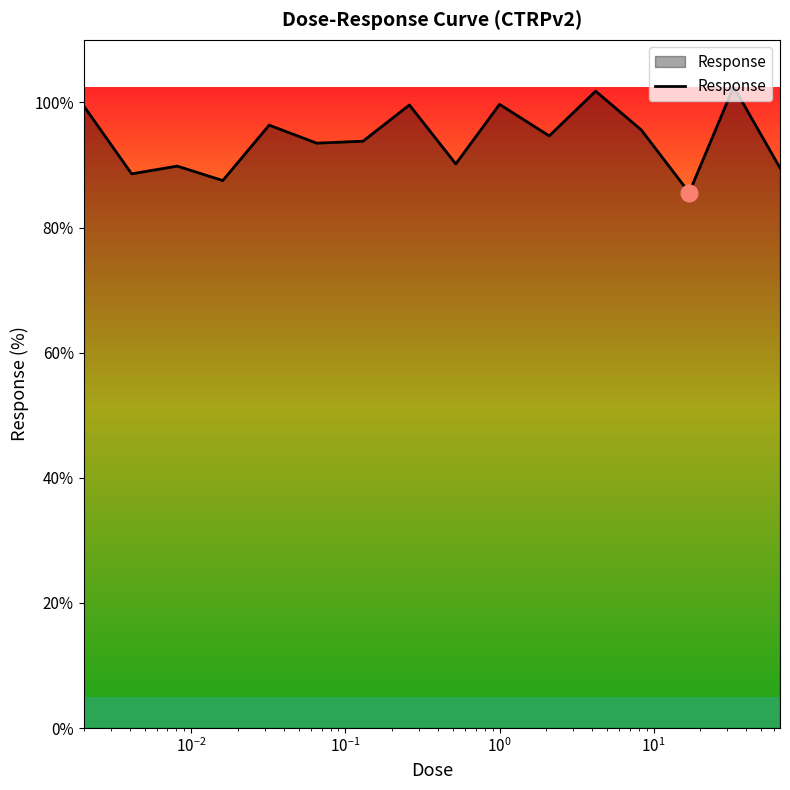

What is the maximum value shown in the chart?

102.5